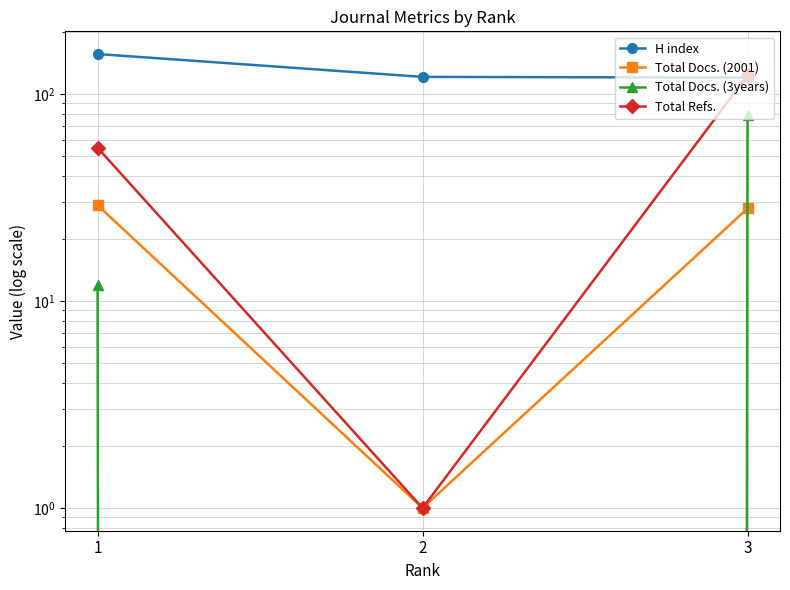

List the labels in order of Total Refs. value, smallest first.

2, 1, 3